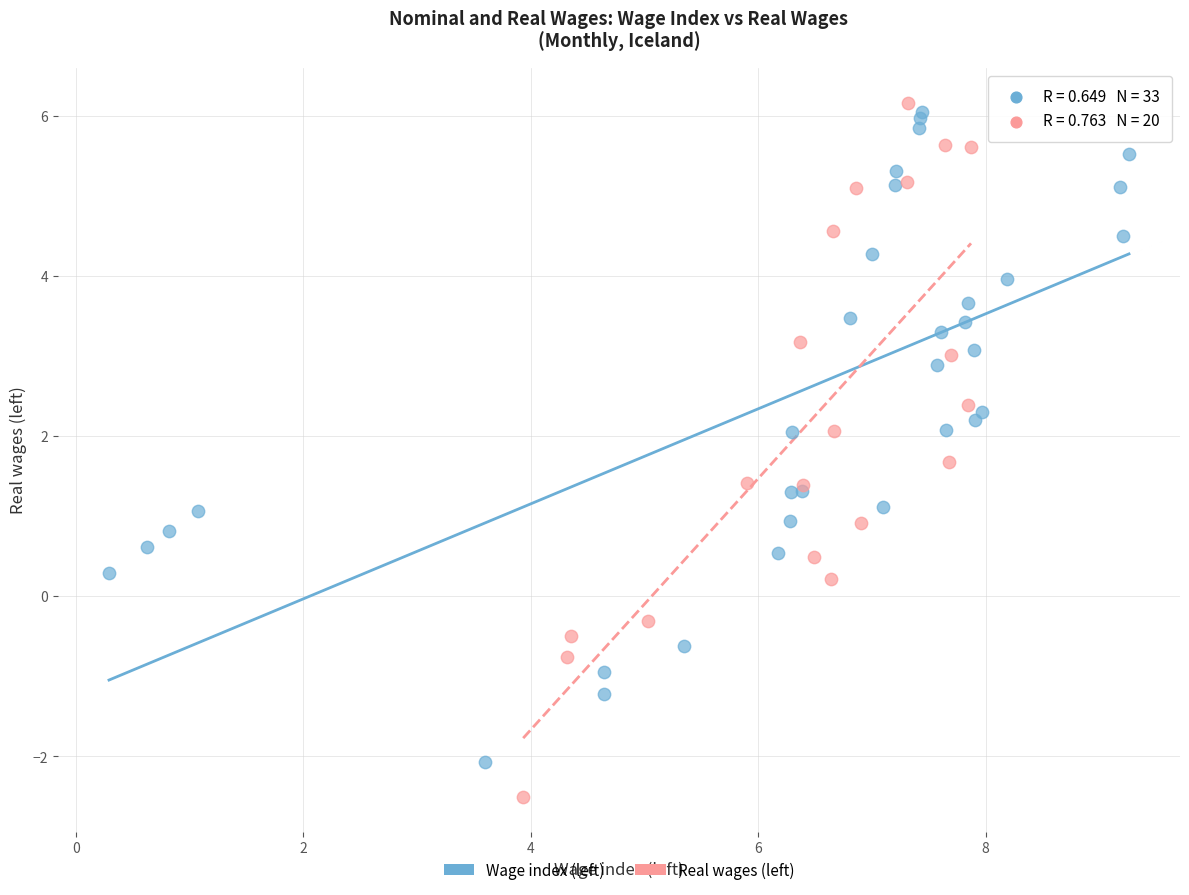

Which series reaches the minimum Y coordinate?

Real wages (left)